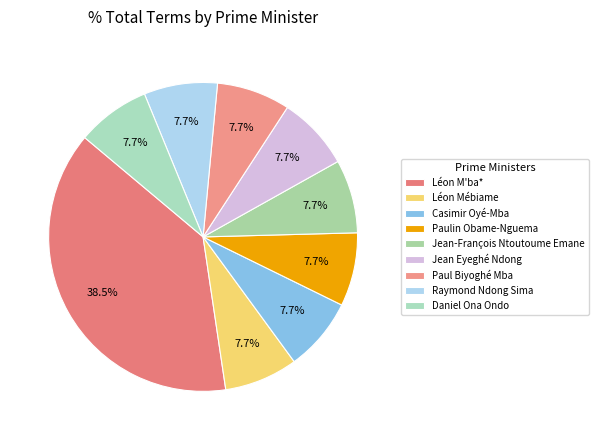

How many segments does this pie chart have?

9